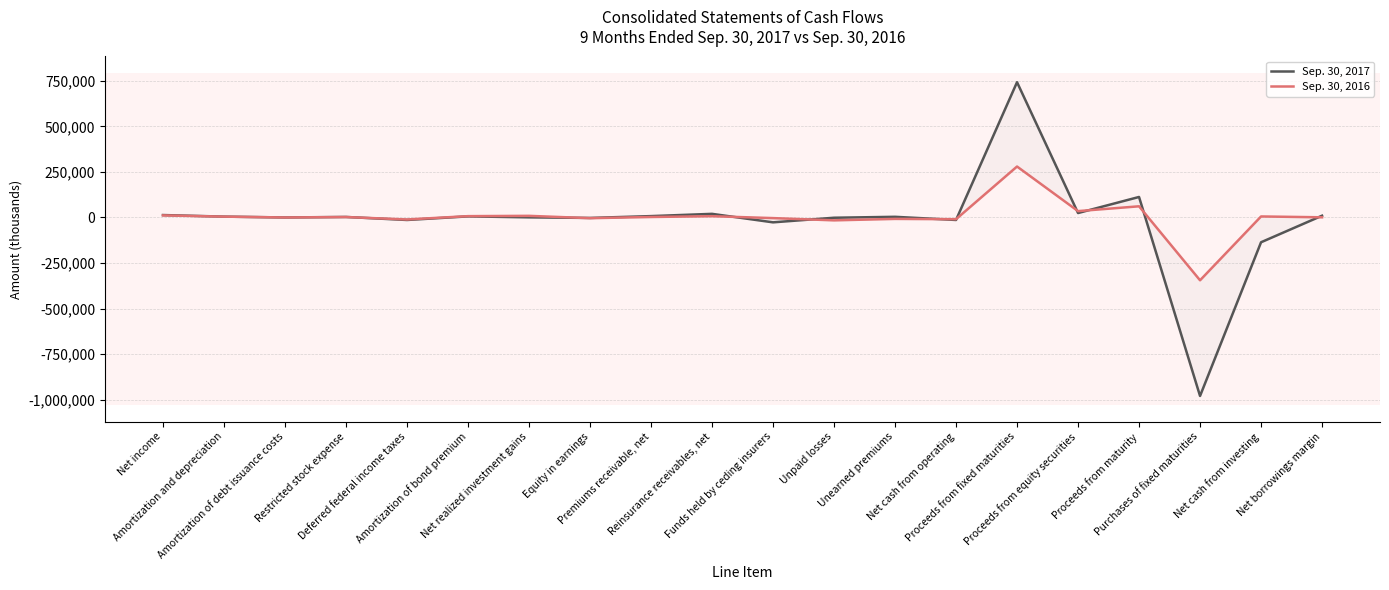

How many interior local peaks does the Sep. 30, 2017 series have?

6